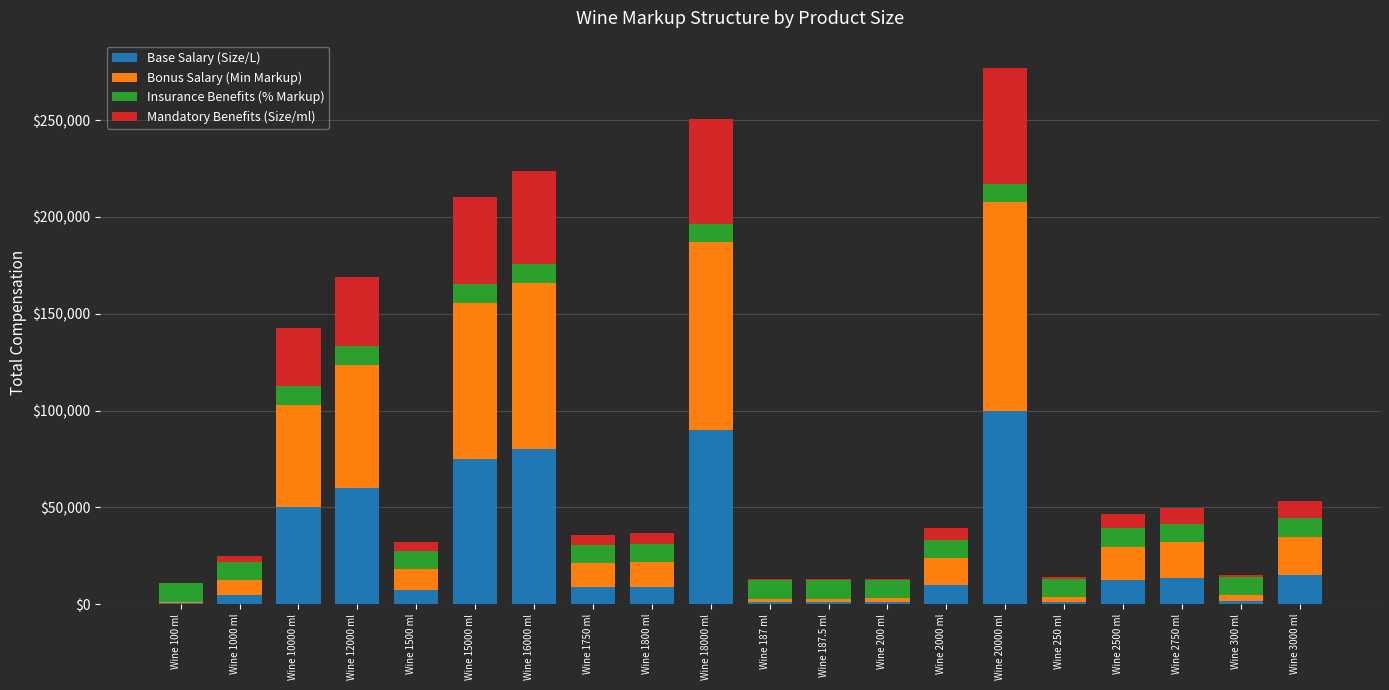

How many categories are shown in the chart?

20